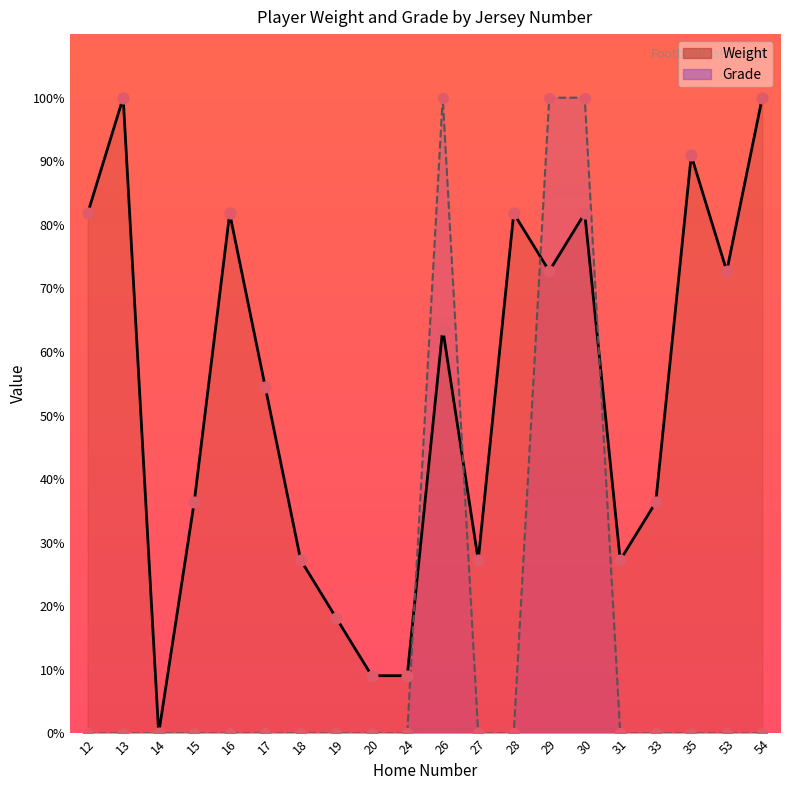

Which series has the widest spread of Y values?

Weight